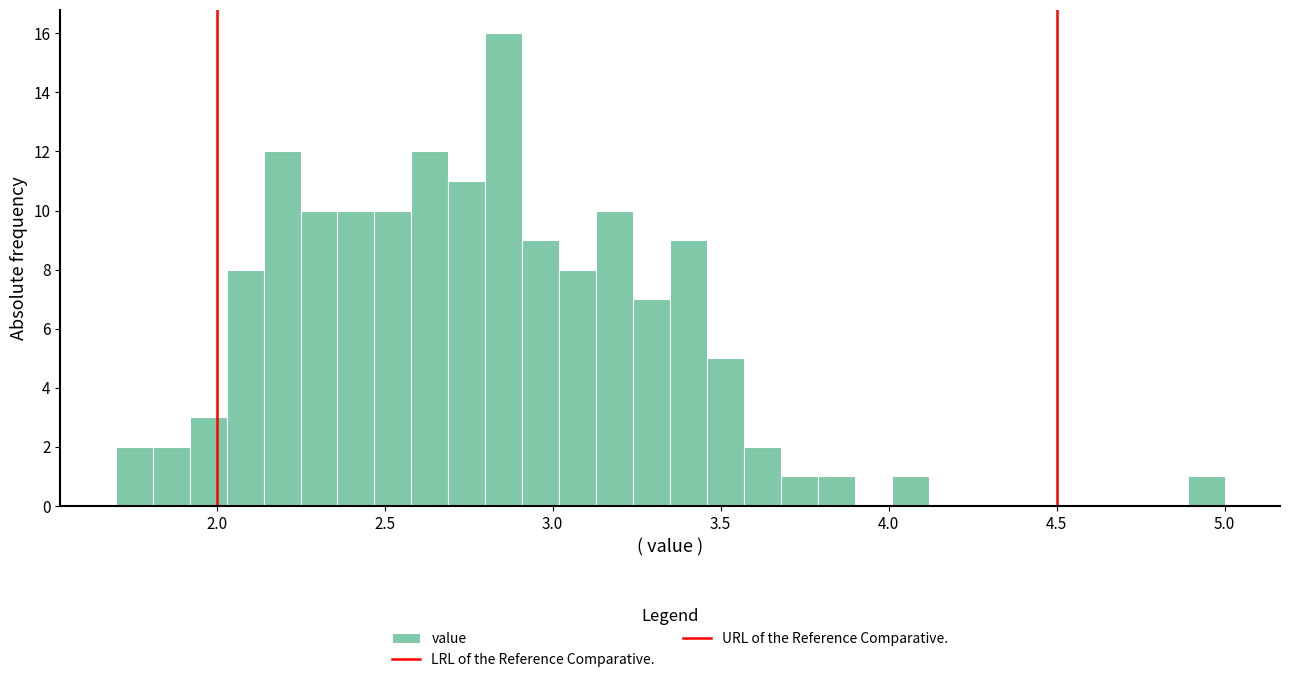

Read against the x-axis, roughly where is the centre of the tallest bar?

2.85